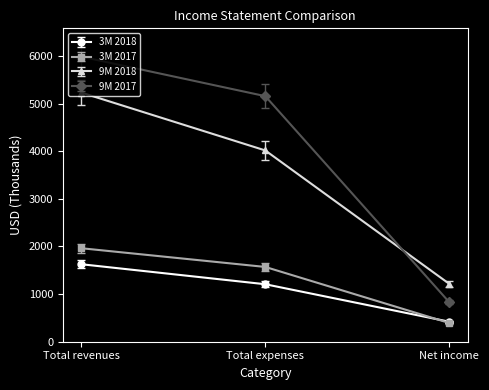

Which label corresponds to the largest value in the chart?

Total revenues